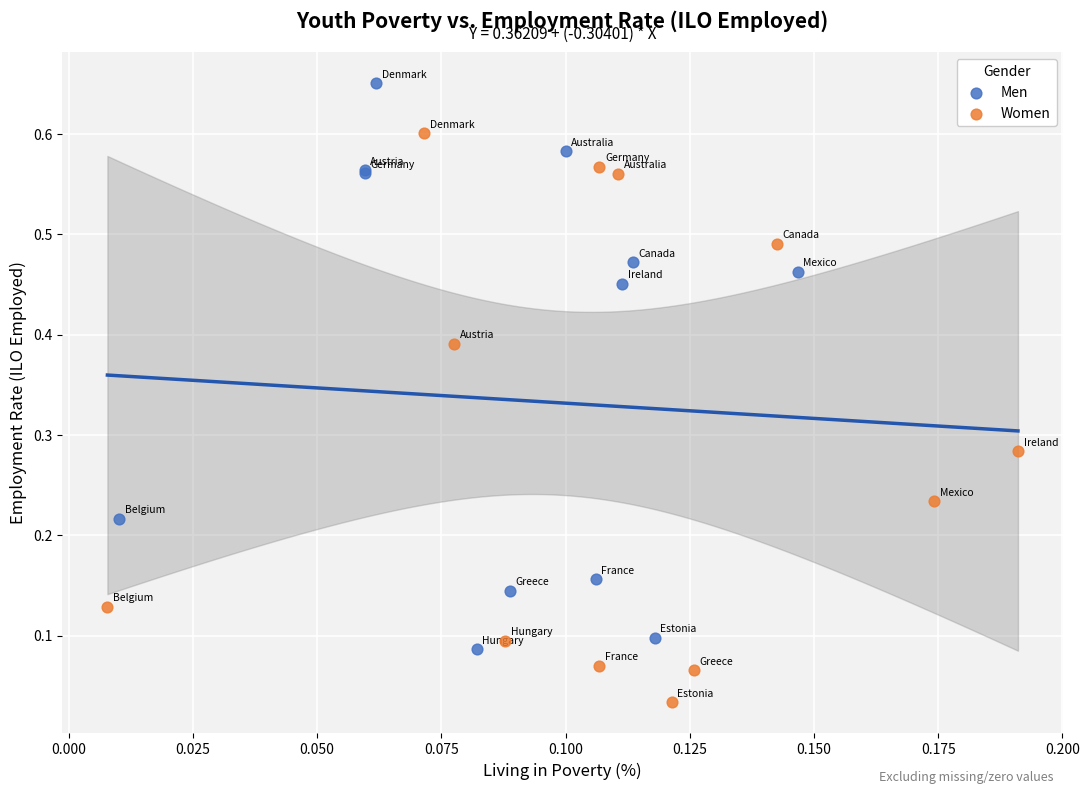

Which series contains the highest Y value?

Men